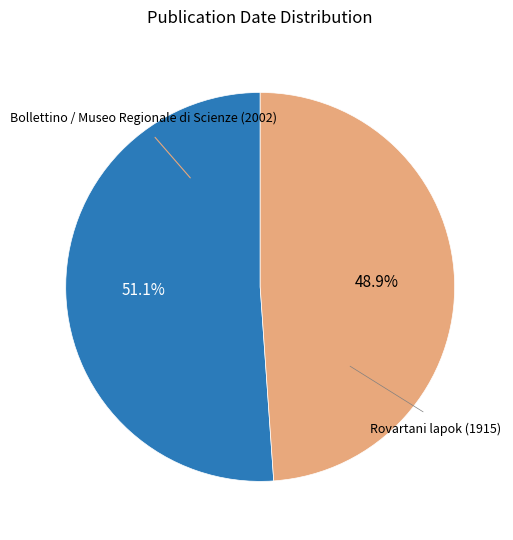

Does any single category account for the majority?

Yes